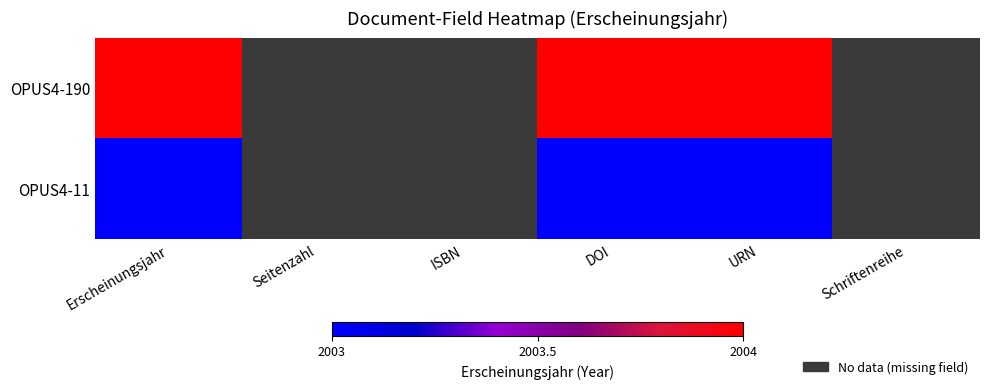

Which has a higher value, URN or Seitenzahl?

Seitenzahl